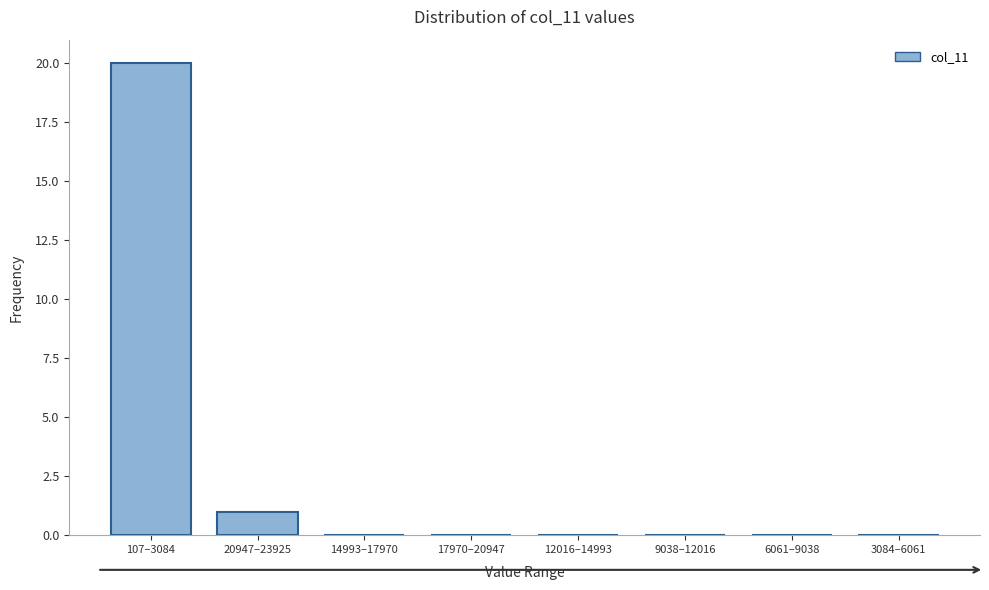

Reading left to right, transcribe all the data shown in this chart.

107–3084=20	20947–23925=1	14993–17970=0	17970–20947=0	12016–14993=0	9038–12016=0	6061–9038=0	3084–6061=0